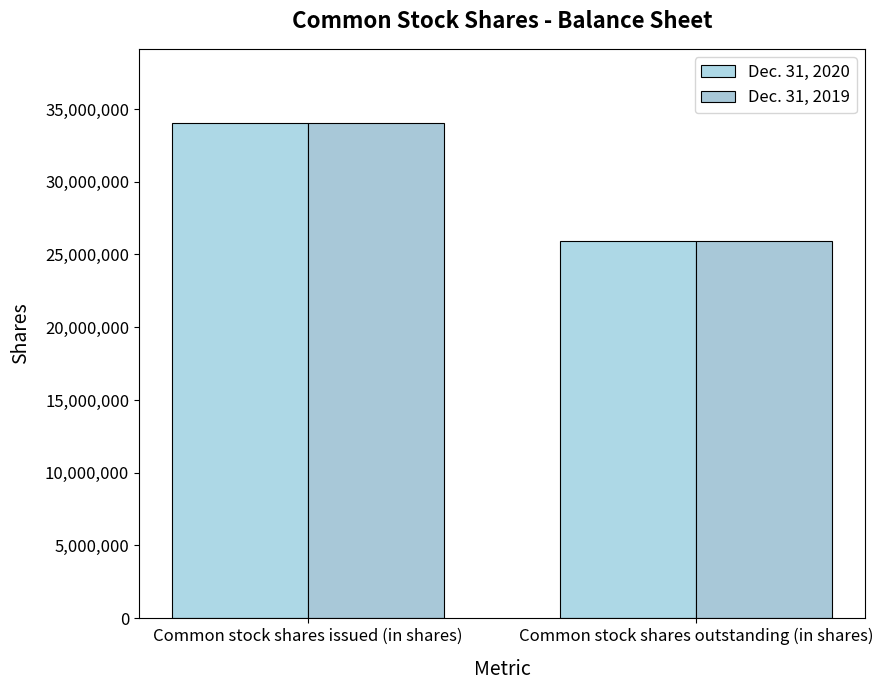

Which category has the highest value across all series?

Common stock shares issued (in shares)